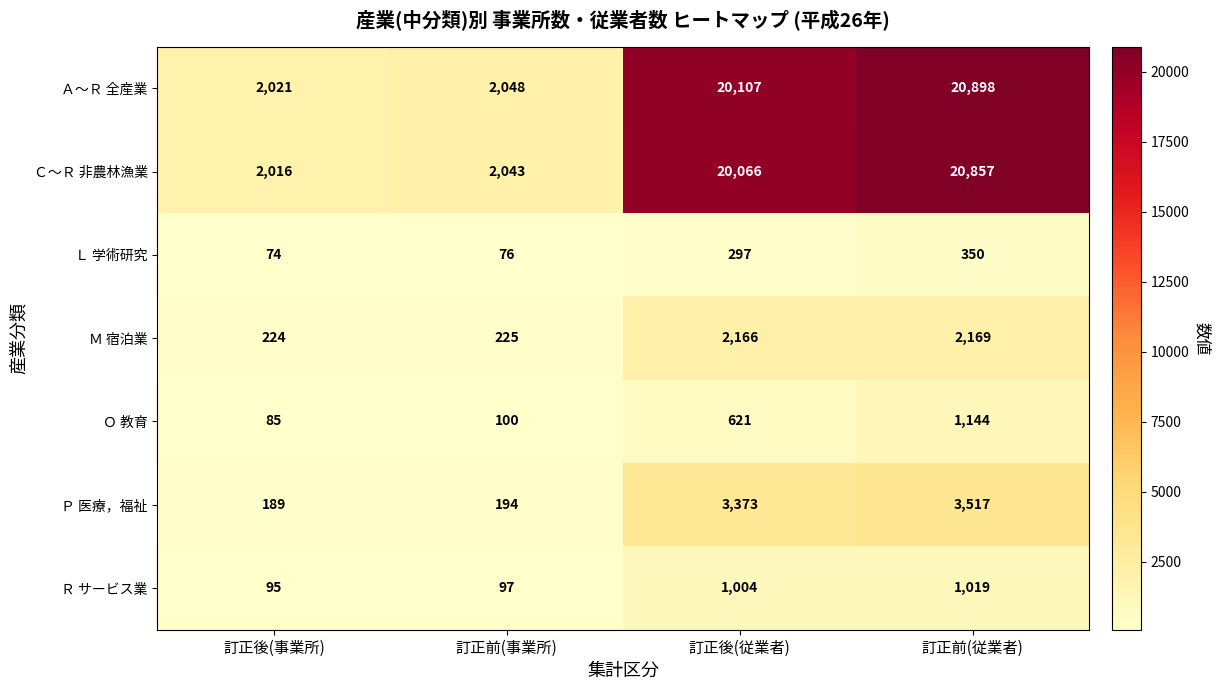

How many series are shown in this chart?

7